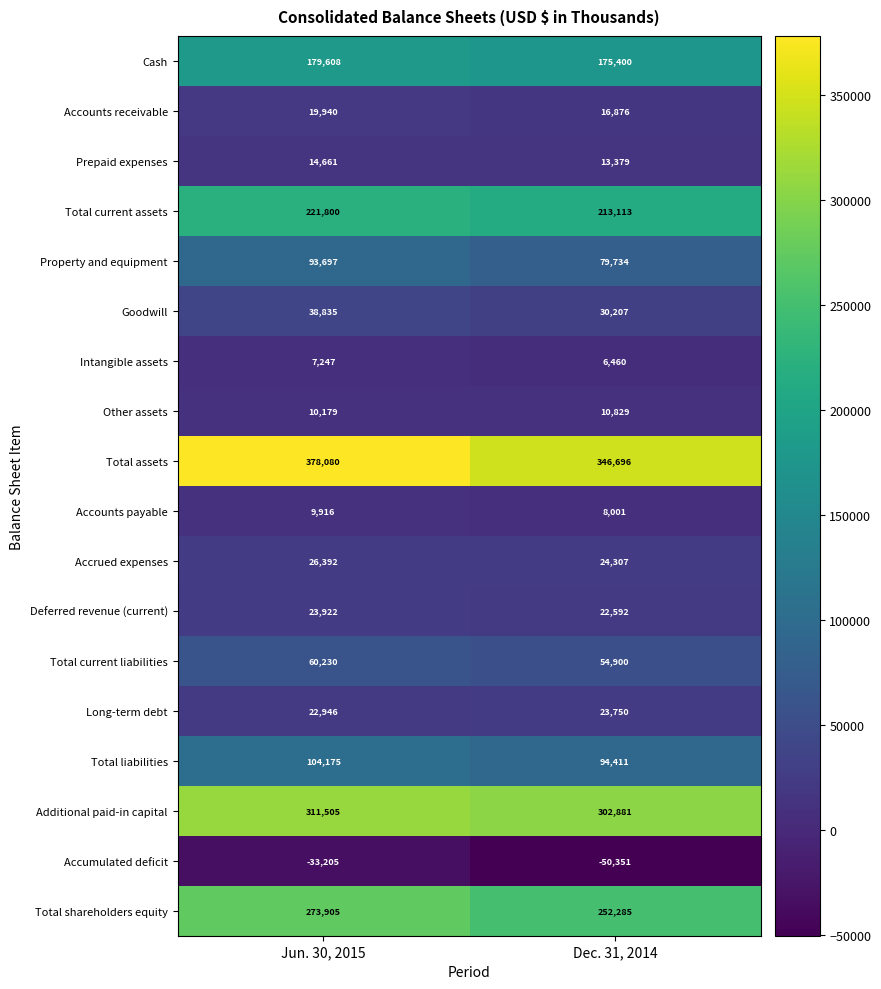

The value of Additional paid-in capital at Dec. 31, 2014 is 302881. True or false?

True